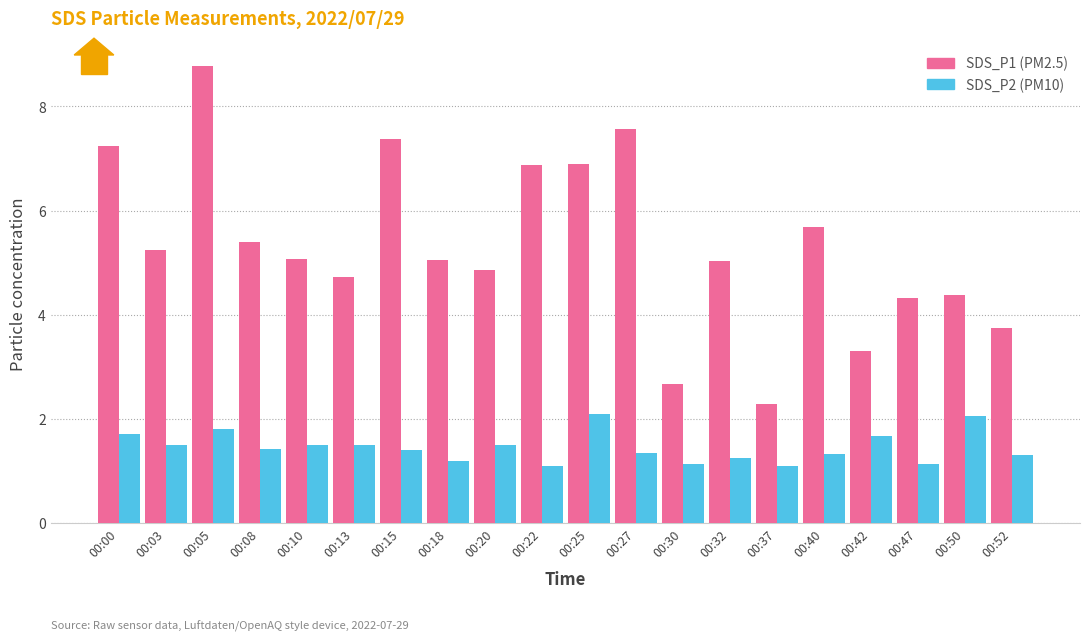

What is the difference between the maximum and minimum values in the SDS_P2 (PM10) series?

1.0